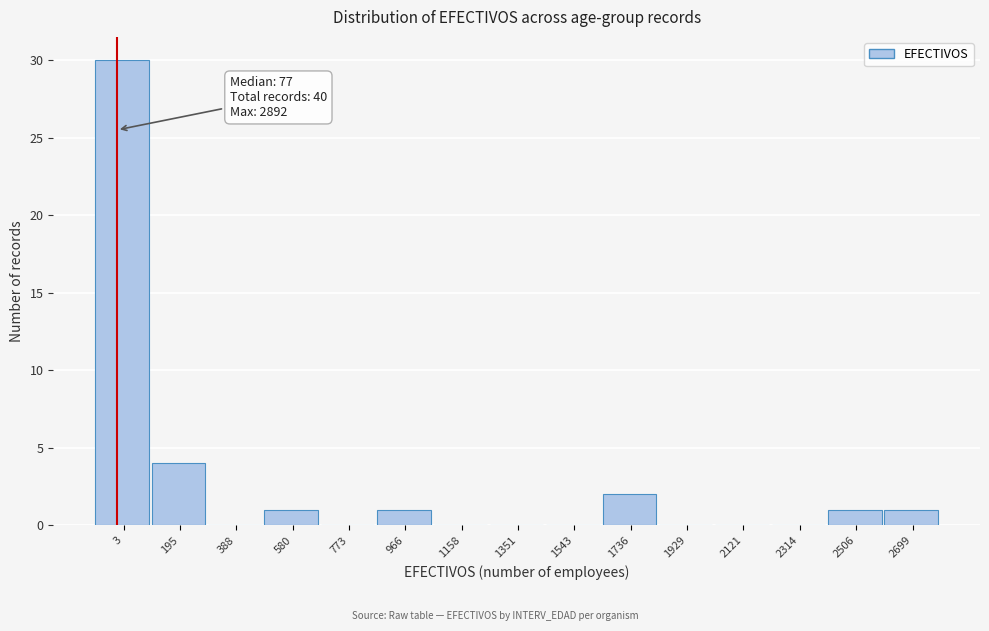

Reading left to right, list all the values displayed in this chart.

3=30	195=4	388=0	580=1	773=0	966=1	1158=0	1351=0	1543=0	1736=2	1929=0	2121=0	2314=0	2506=1	2699=1